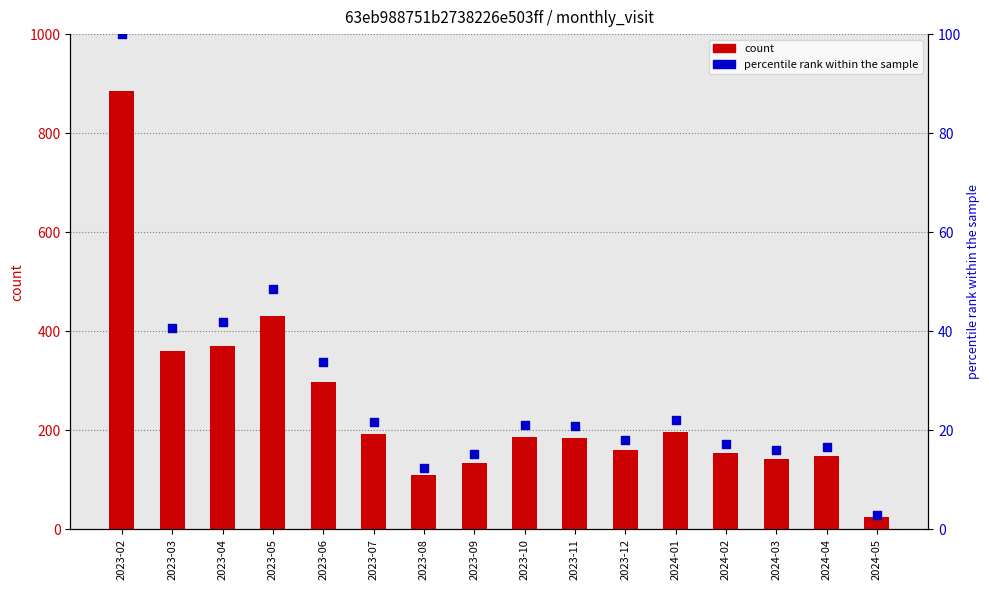

What are all the series names shown in the legend?

count, percentile rank within the sample